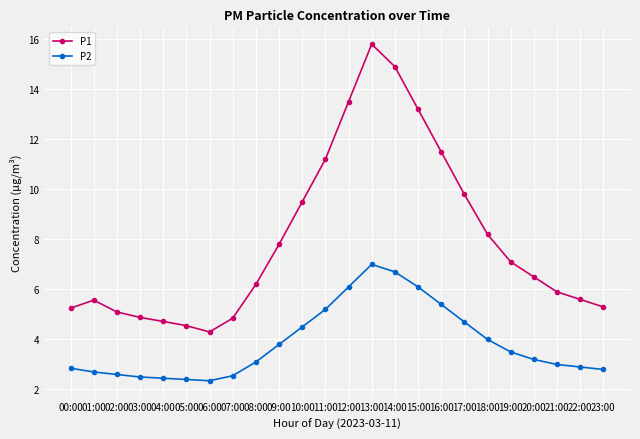

The P1 series shows 14.9 at 14:00. True or false?

True